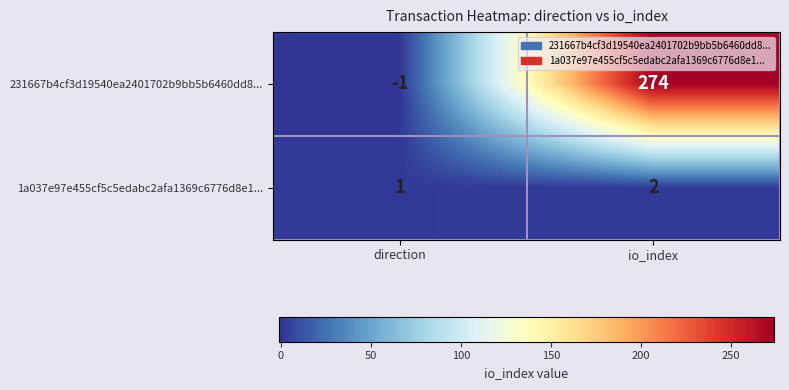

What is the sum of the 1a037e97e455cf5c5edabc2afa1369c6776d8e1... values at io_index and direction?

3